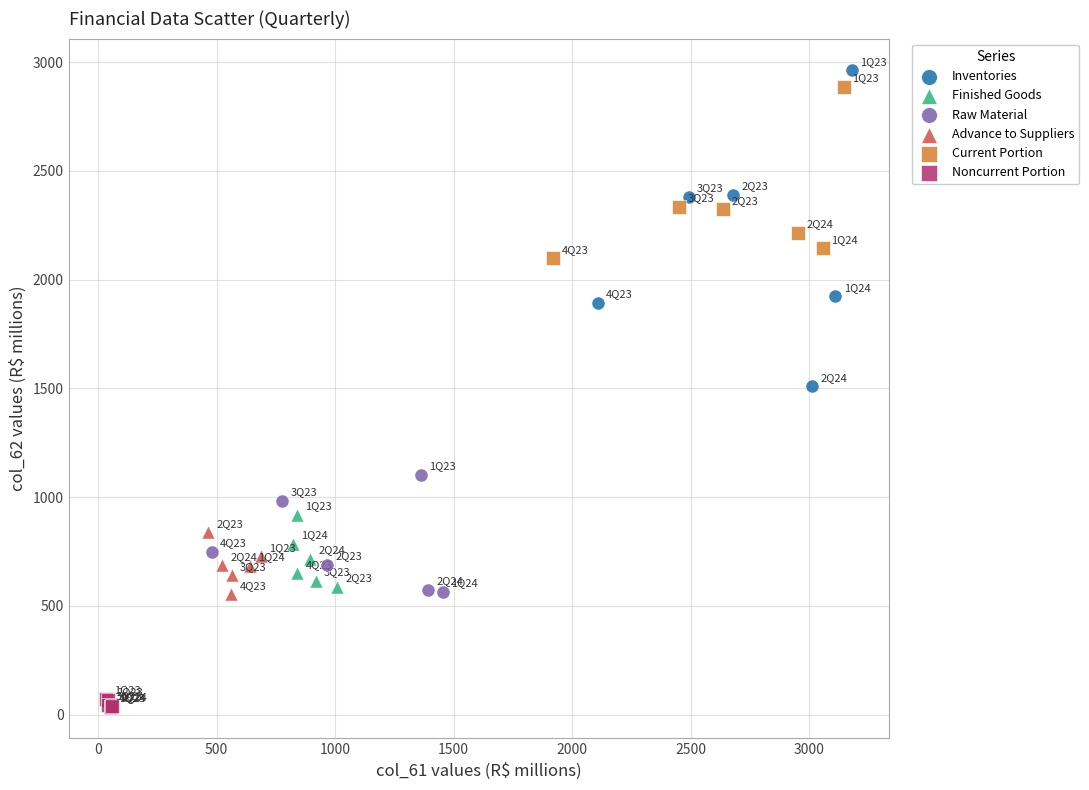

Which series contains the lowest Y value?

Noncurrent Portion